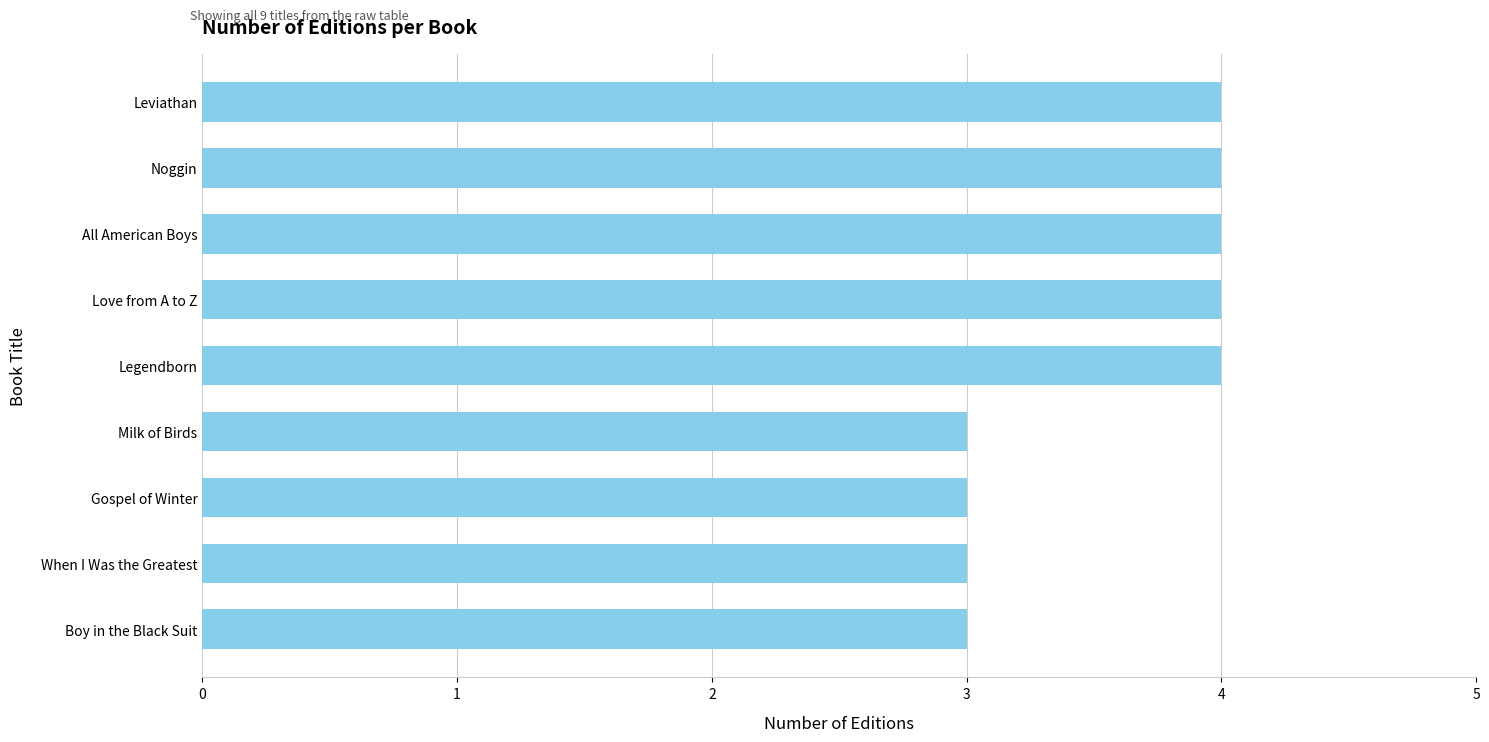

The chart shows a value of 3 at Milk of Birds. True or false?

True